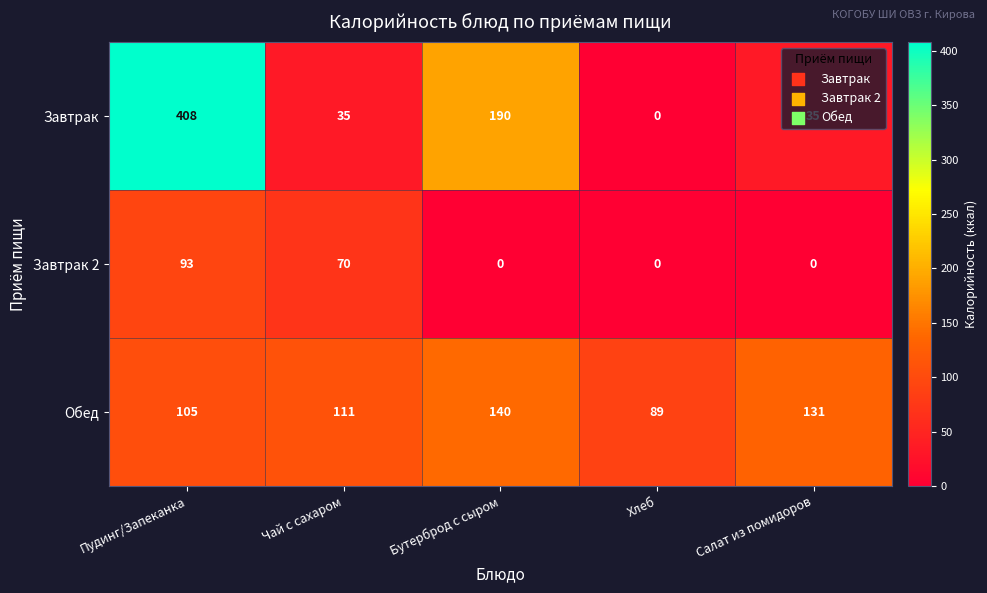

What is the difference between the Завтрак values at Бутерброд с сыром and Пудинг/Запеканка?

218